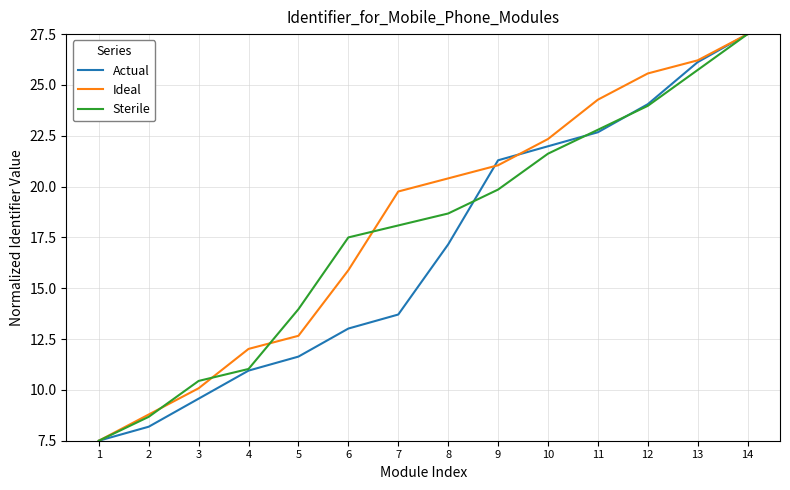

What is the sum of all Sterile values?

247.4